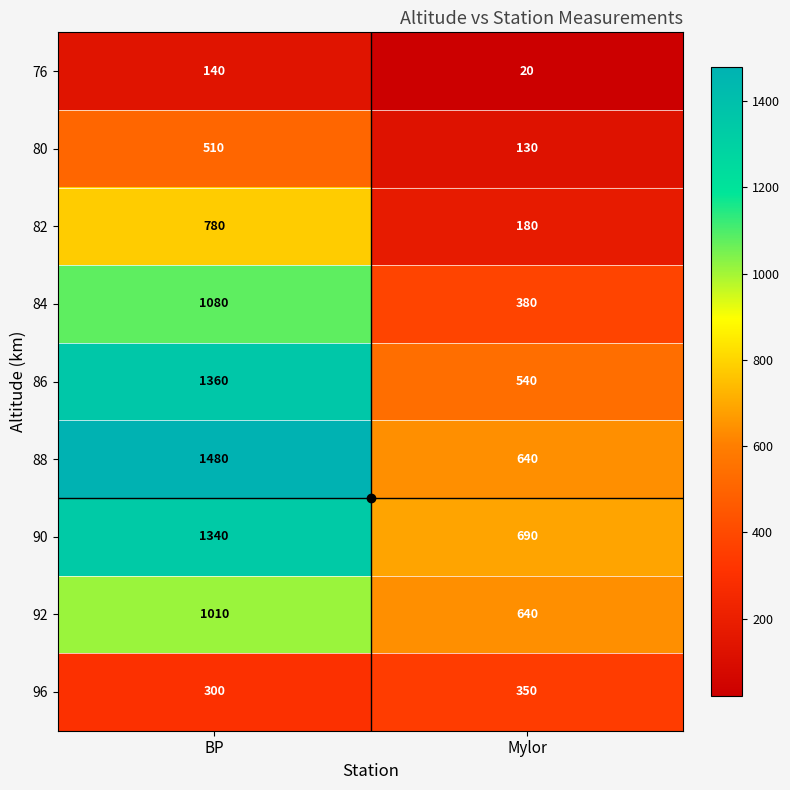

Which label corresponds to the largest value in the chart?

BP